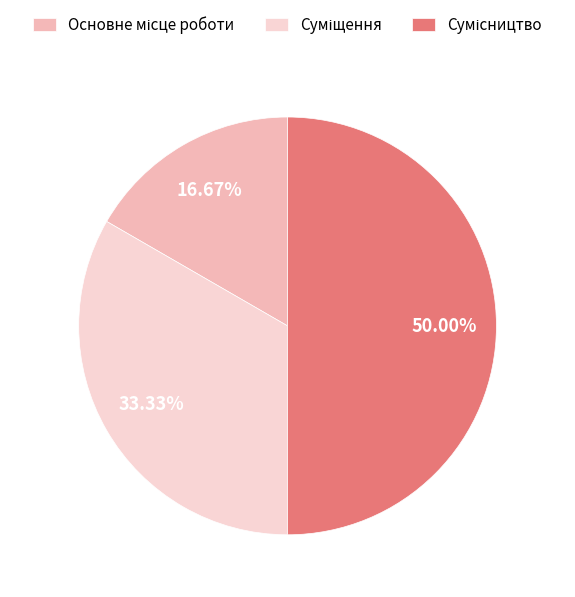

What is the change in value from Основне місце роботи to Сумісництво?

+2